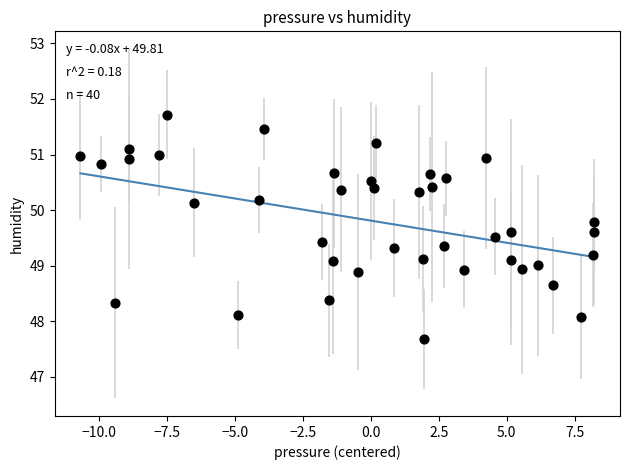

What is the range of X values (max minus min)?

18.9